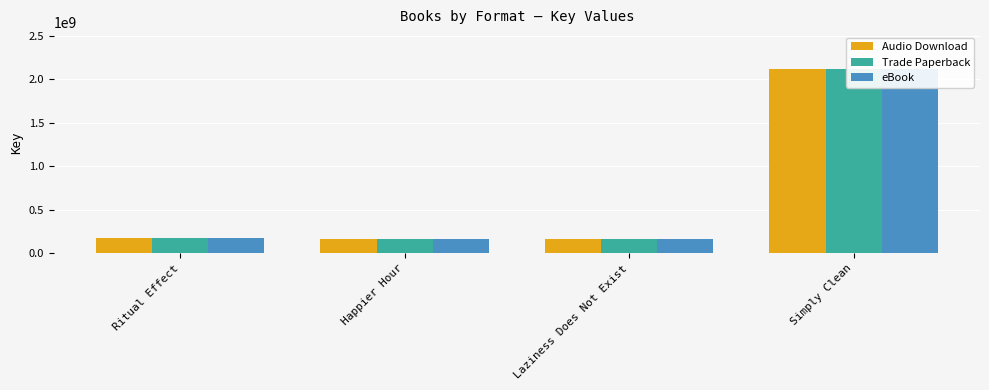

Is it true that Trade Paperback equals 3811289718 at Simply Clean?

False